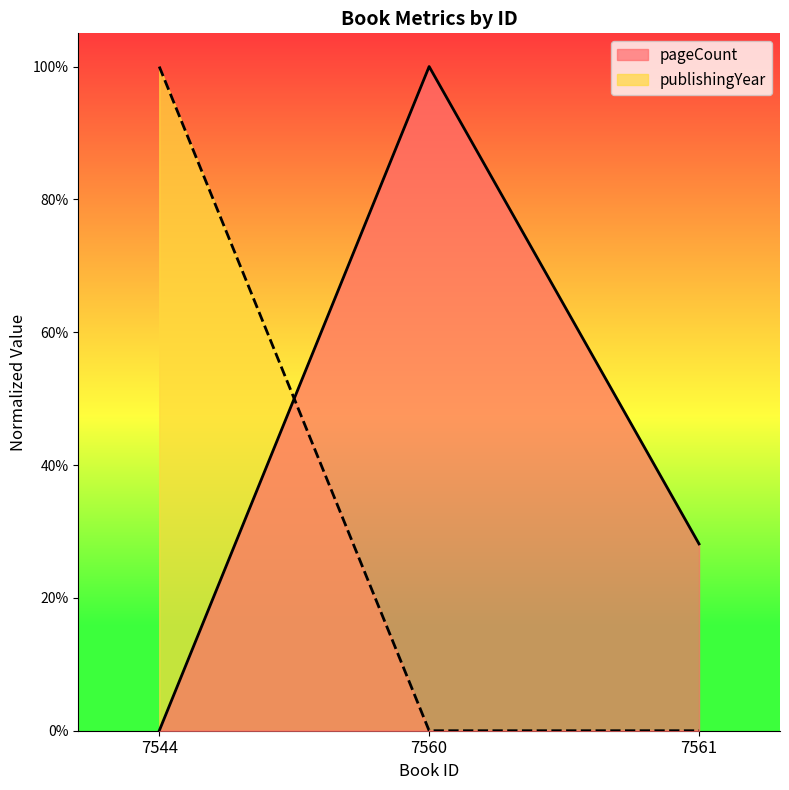

Read the pageCount value at 7560.

1.0